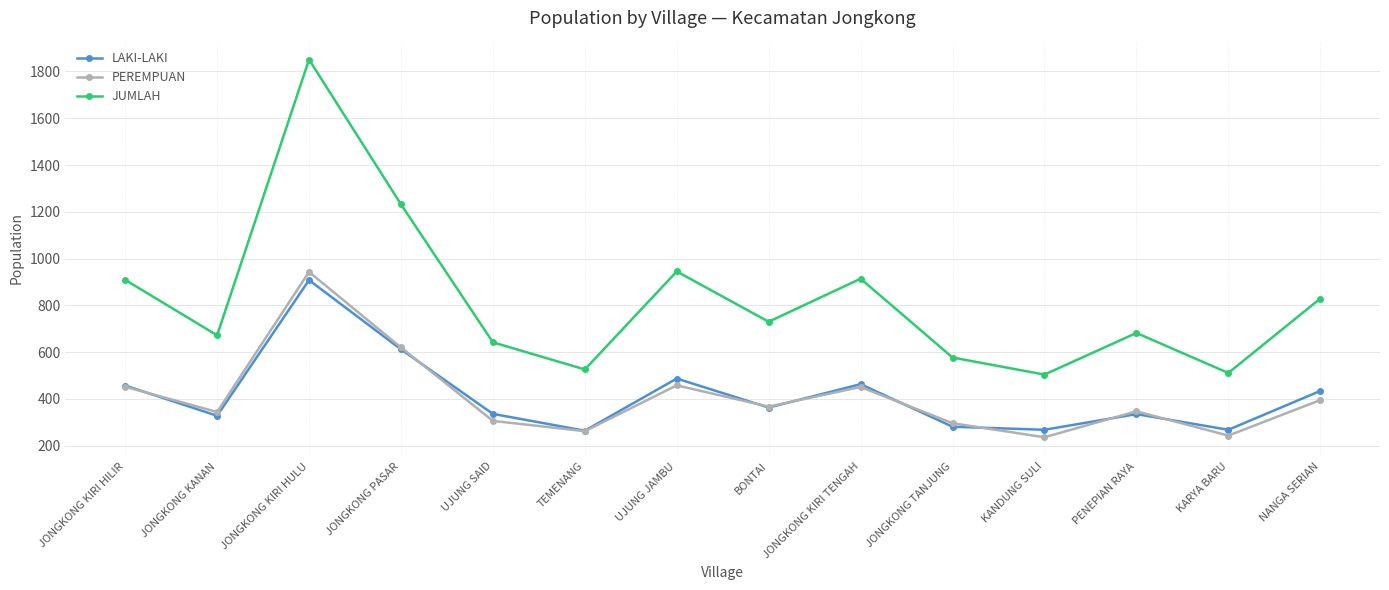

List the series in order of their peak value, highest first.

JUMLAH, PEREMPUAN, LAKI-LAKI